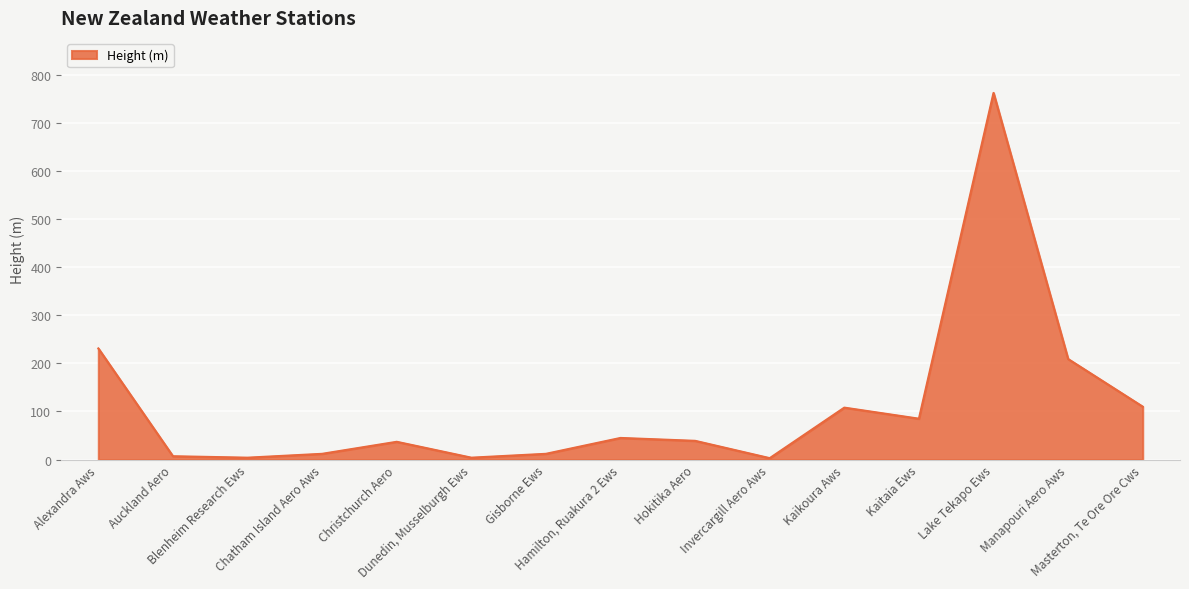

What is the smallest value displayed?

3